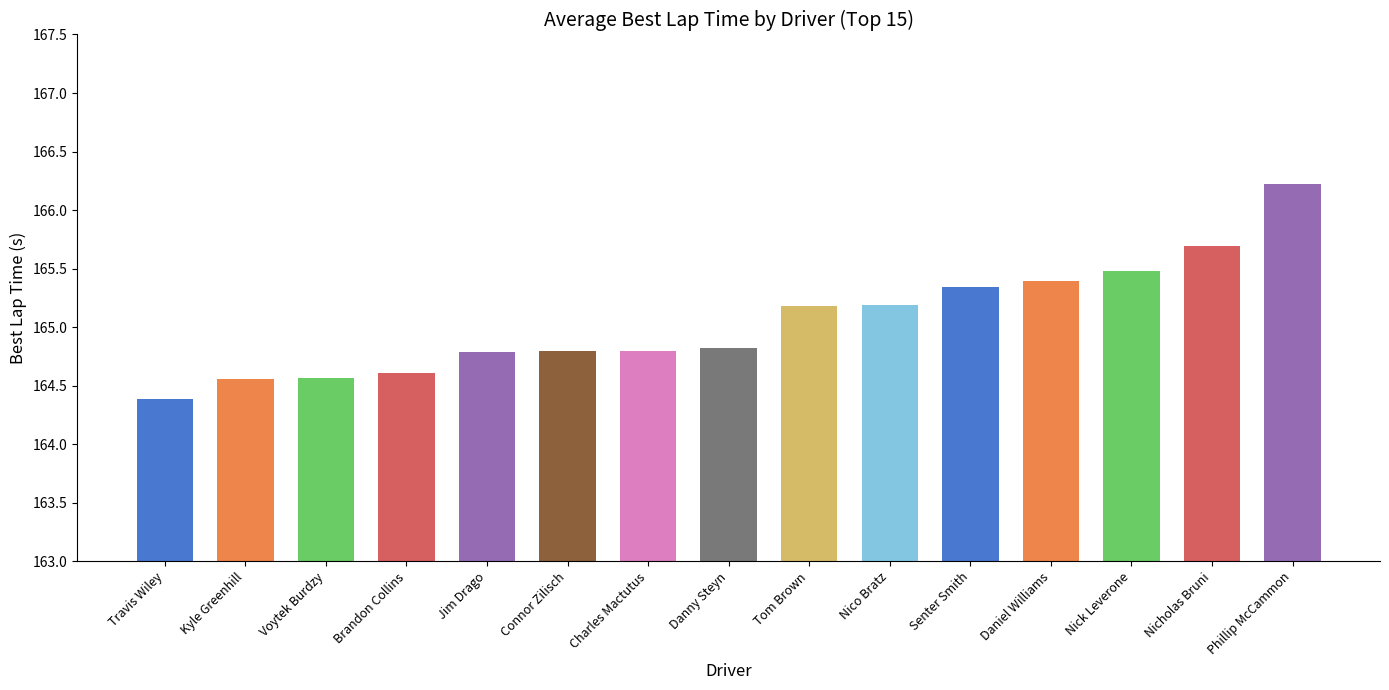

What is the ratio of the value at Kyle Greenhill to the value at Danny Steyn?

1.0